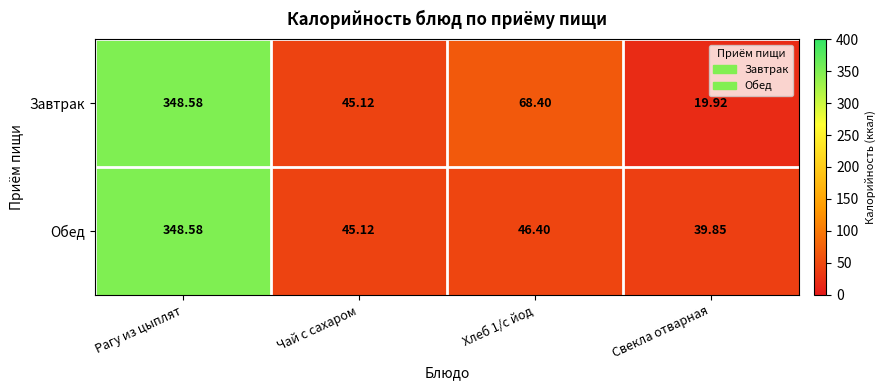

How many values in the Завтрак series exceed 68?

2